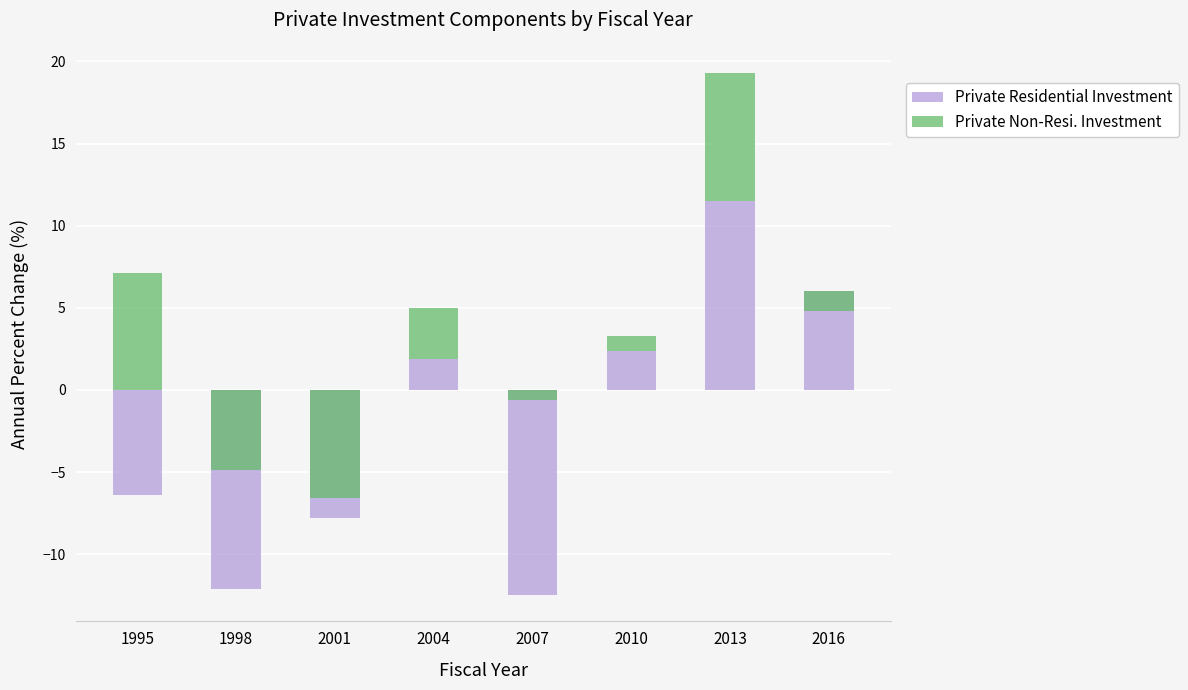

Reading left to right, transcribe all the data shown in this chart.

Private Residential Investment: -6.4	-12.1	-7.8	1.9	-12.5	2.4	11.5	6.0
Private Non-Resi. Investment: 7.1	-4.9	-6.6	3.1	-0.6	0.9	7.8	-1.2